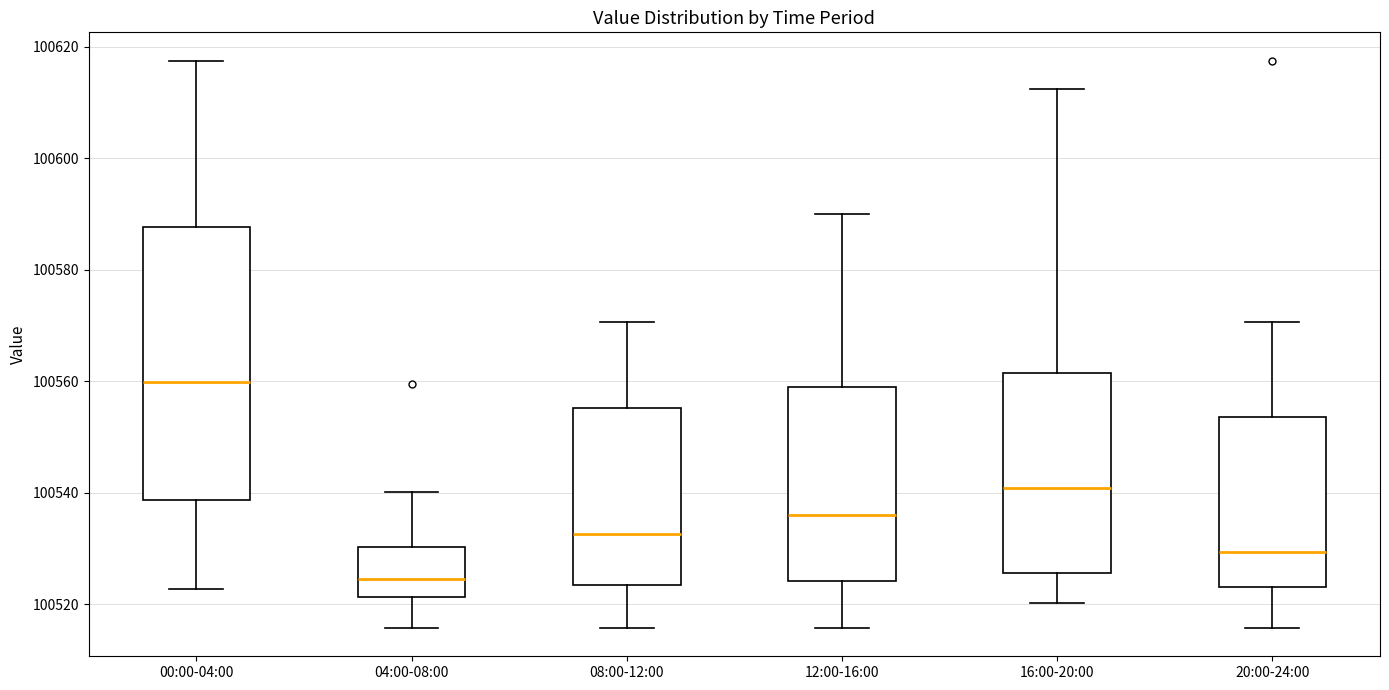

Where does the upper whisker of the box for 08:00-12:00 end on the y-axis? The values are not printed on the chart, so give them approximately, as read against the axis.

100570